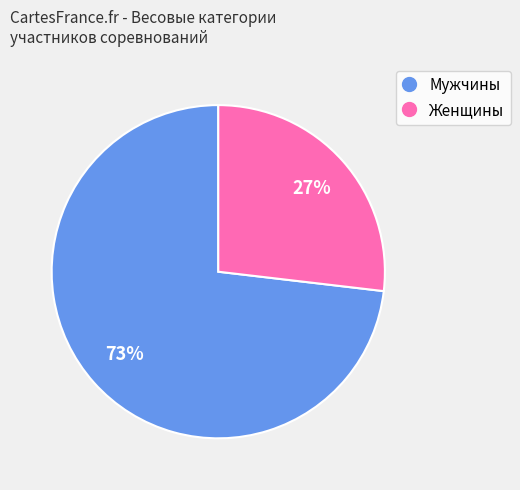

To the nearest percent, what is the average slice percentage?

50%